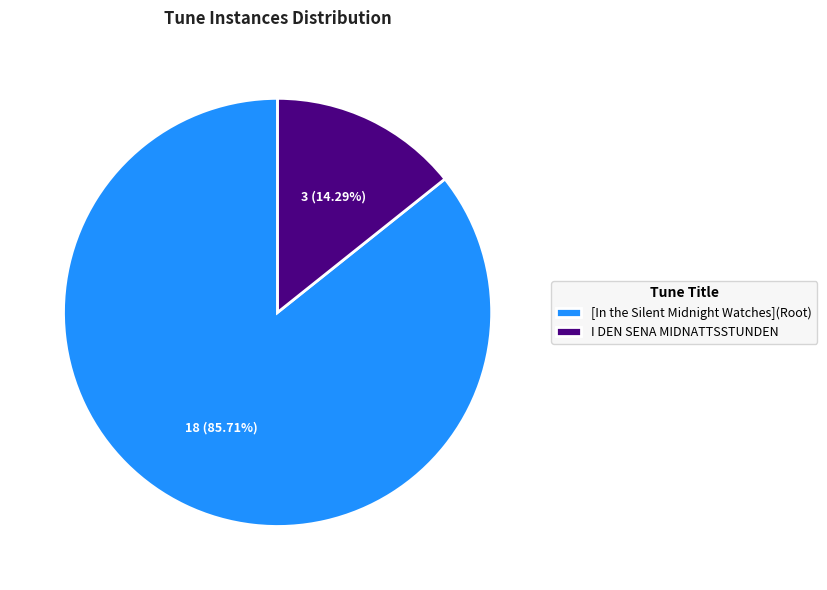

Combined, do [In the Silent Midnight Watches](Root) and I DEN SENA MIDNATTSSTUNDEN account for over 50%?

Yes